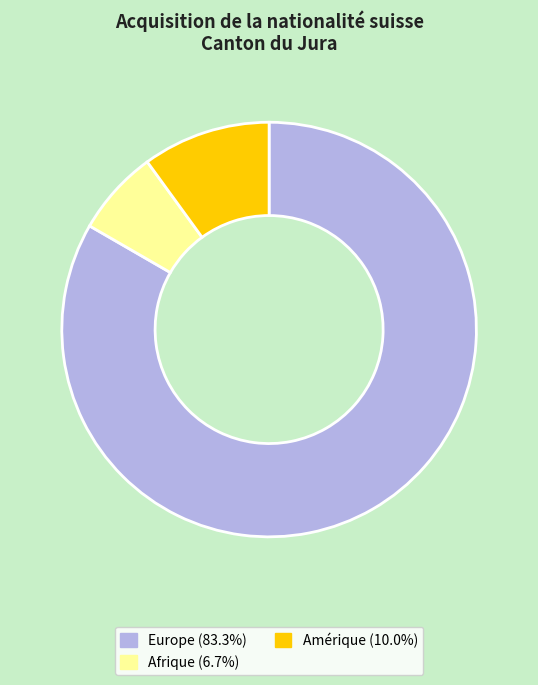

Does any single category account for the majority?

Yes